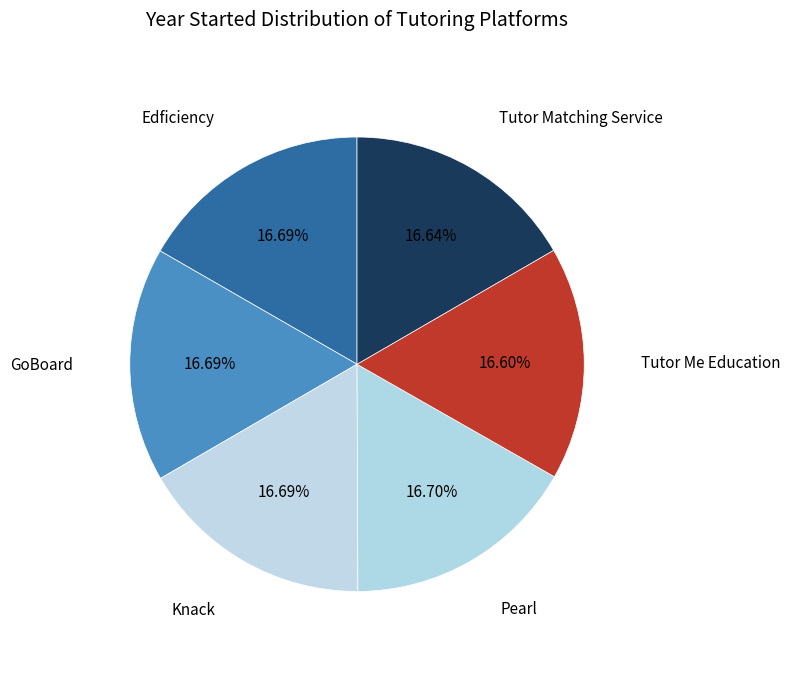

Approximately how many times larger is the value at Tutor Matching Service compared to Knack?

1.0